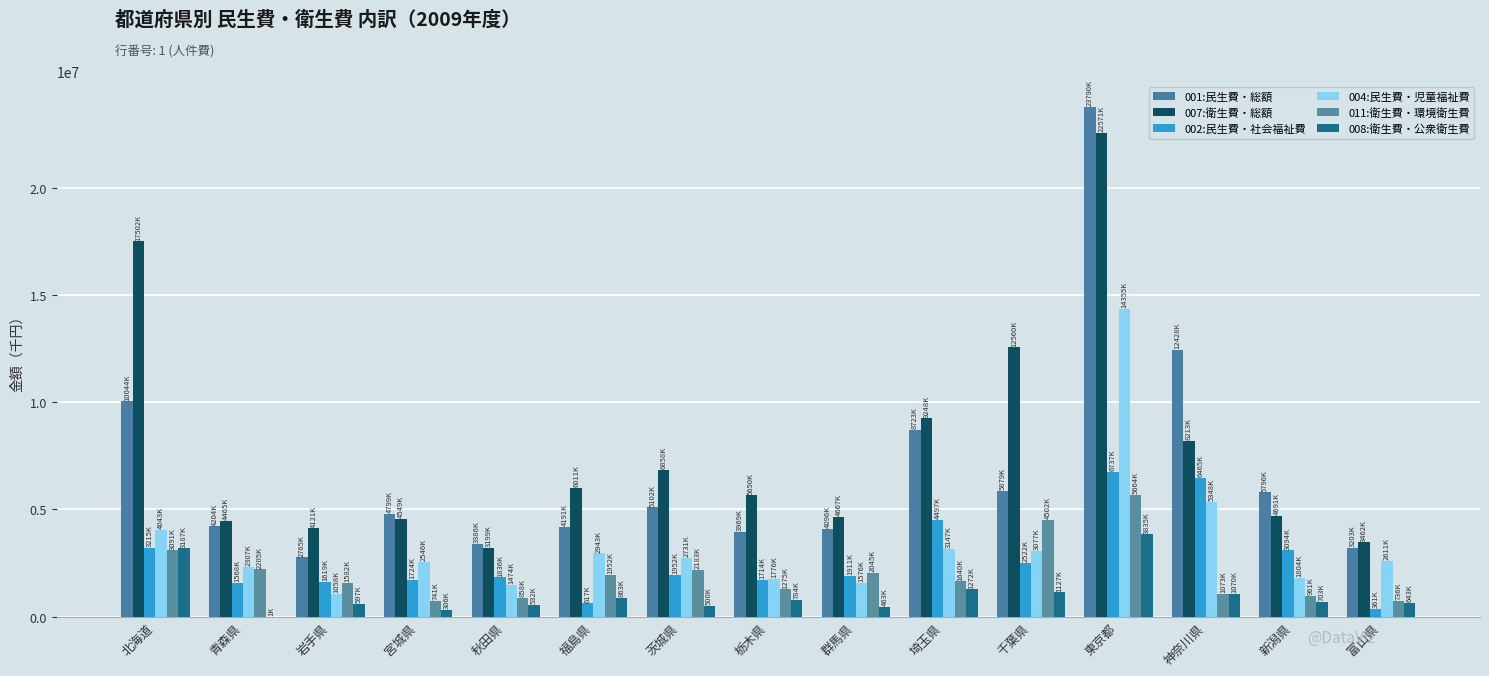

What is the sum of the 004:民生費・児童福祉費 values at 富山県 and 栃木県?

4388086